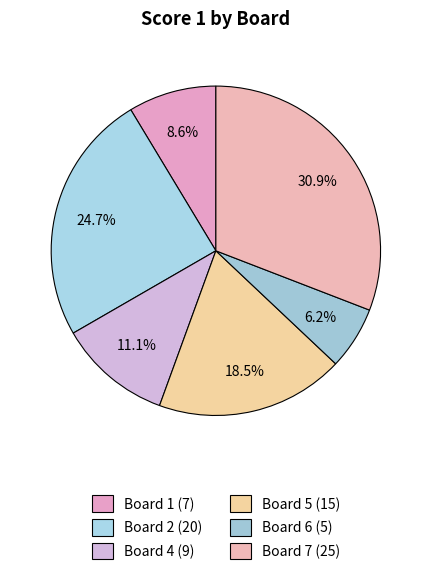

How many segments does this pie chart have?

6